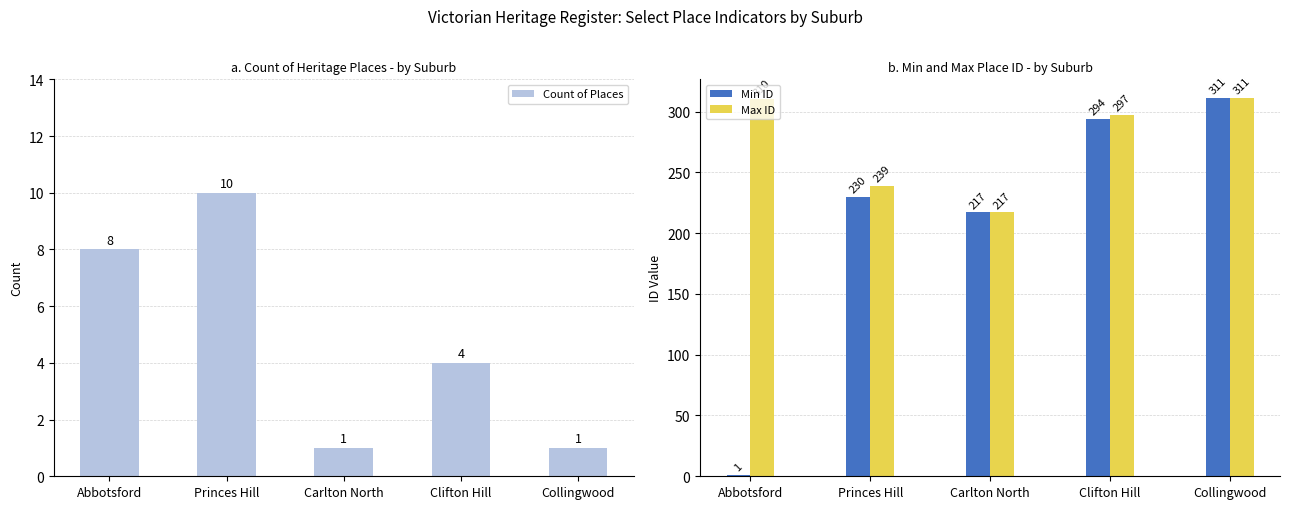

The Min ID series shows 294 at Clifton Hill. True or false?

True